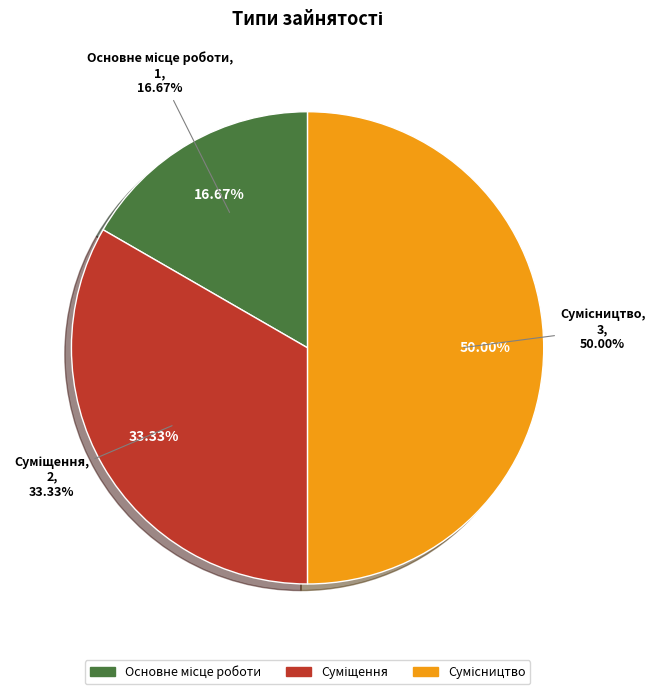

To the nearest percent, what is the difference between the largest and smallest slice percentages?

33%